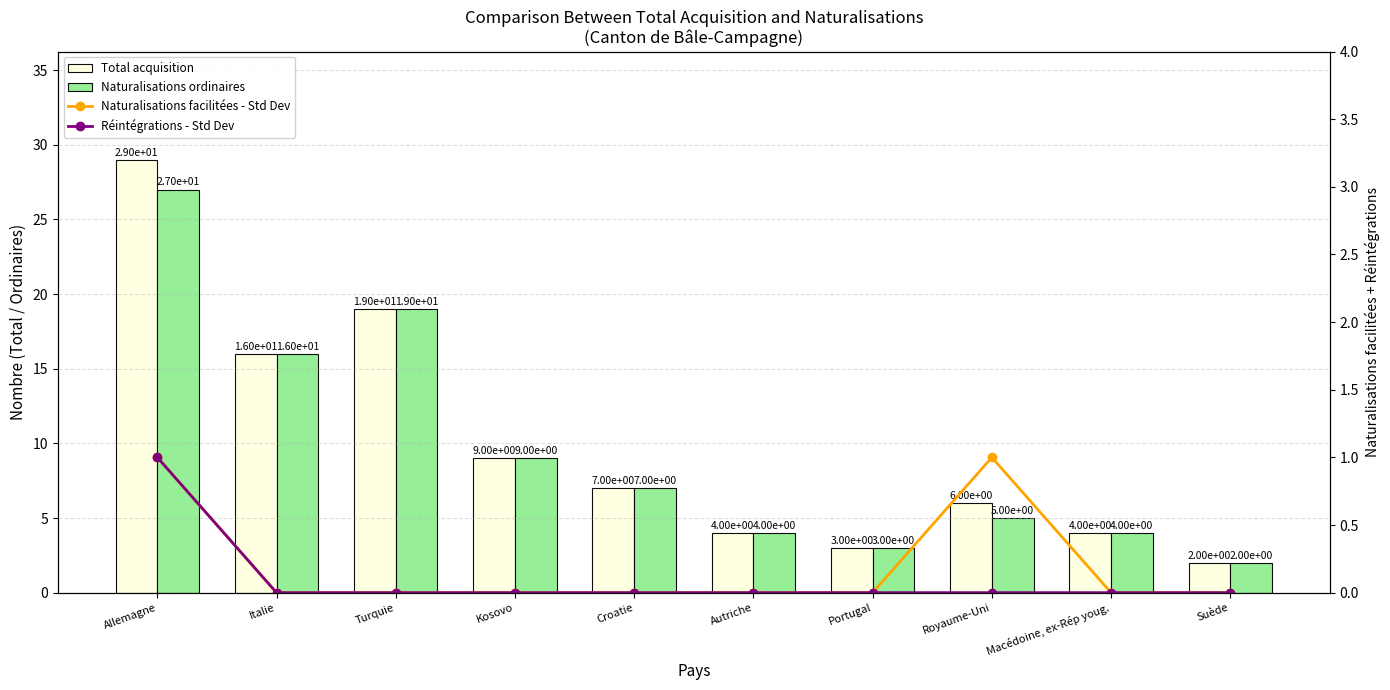

What is the average value of the Naturalisations ordinaires series?

10